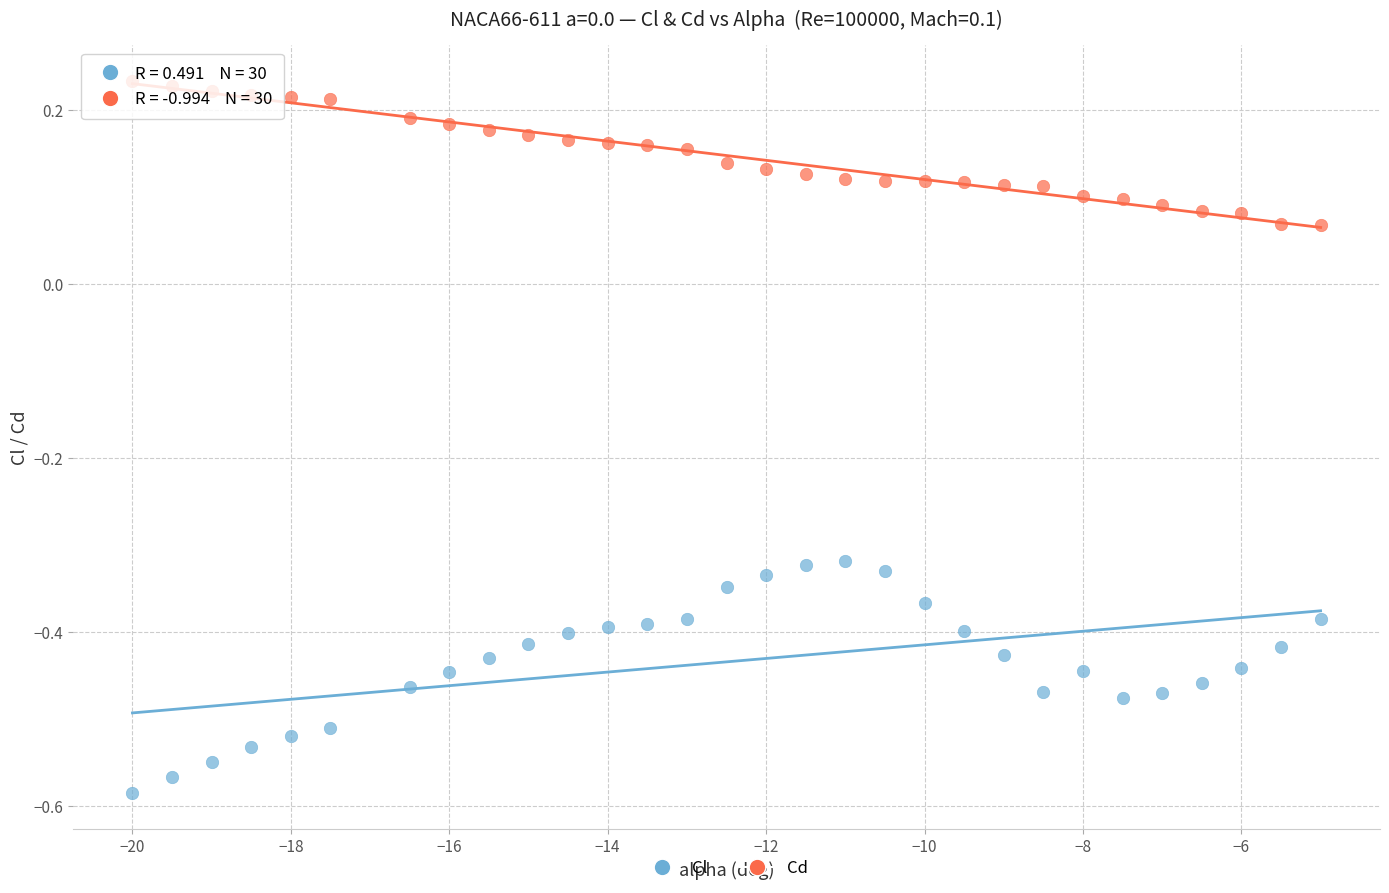

What are all the series names shown in the legend?

Cl, Cd